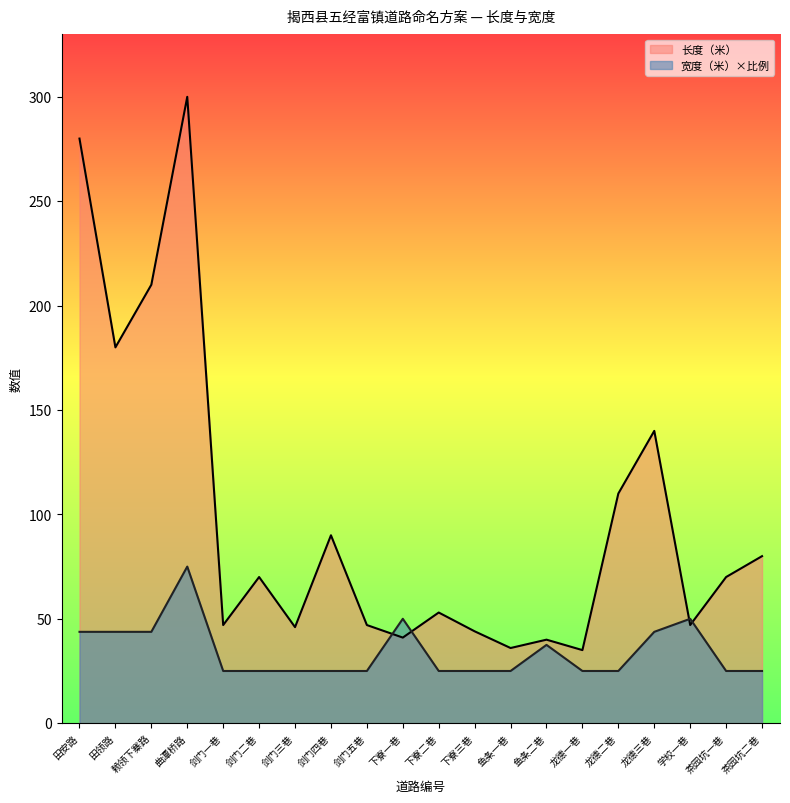

Where is 长度（米） nearest to the value 167?

田领路